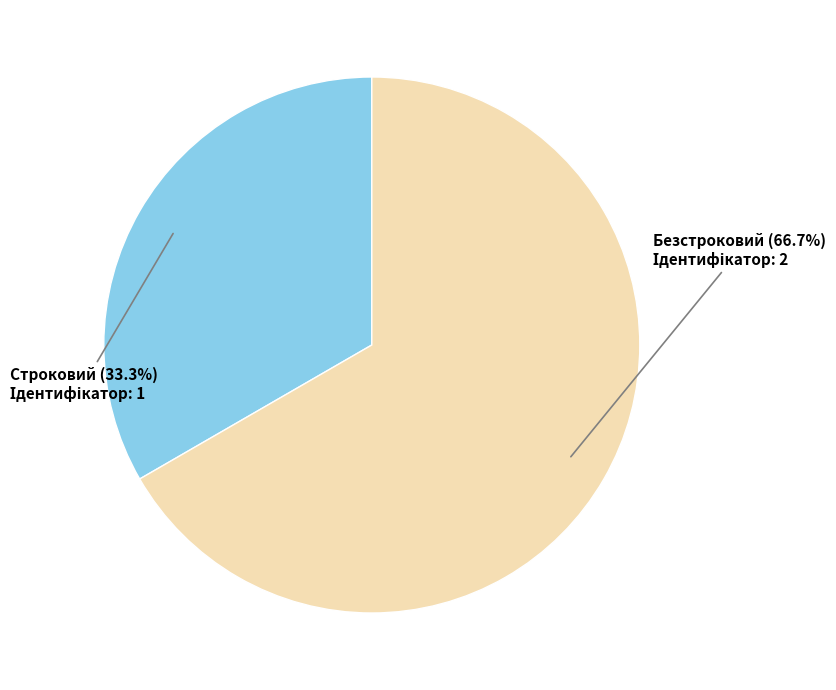

To the nearest percent, what is the average slice percentage?

50%